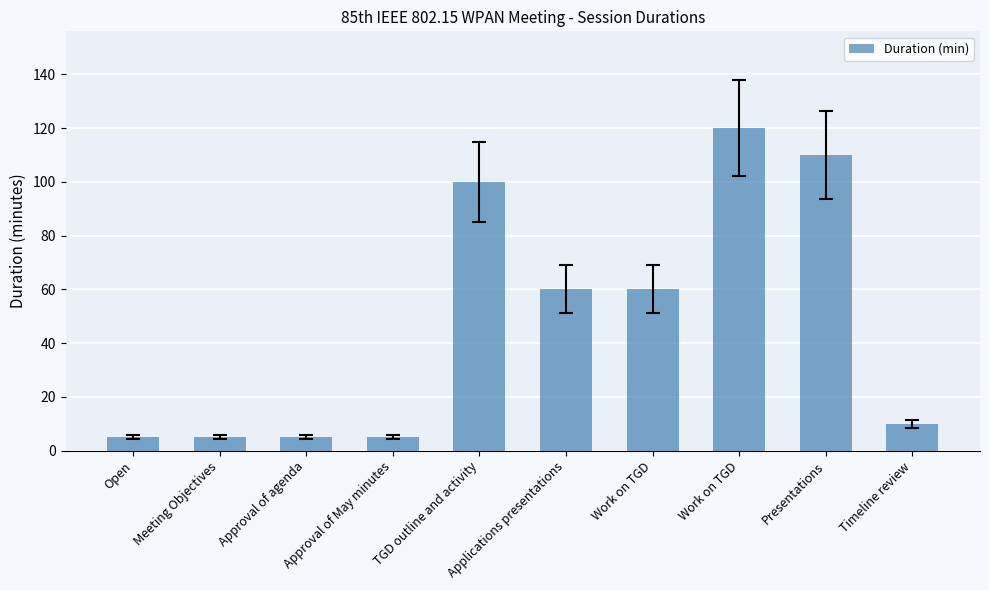

What is the label of the 9th bar from the right?

Meeting Objectives